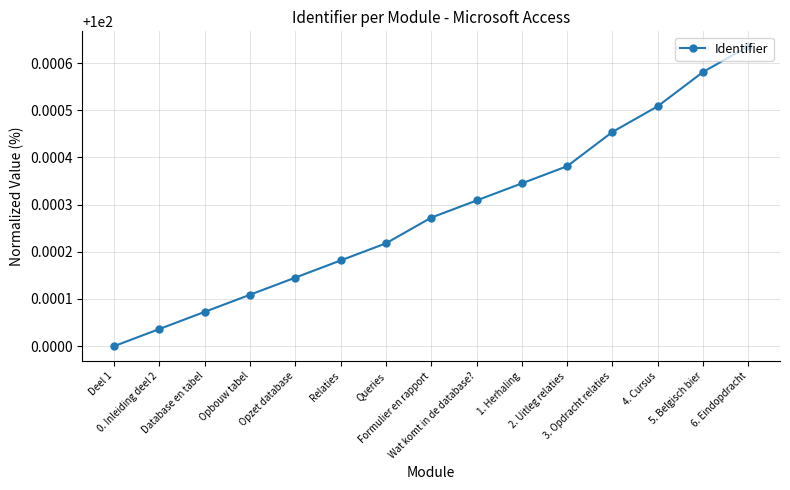

True or false: there are more than 2 points higher than both neighbors.

False